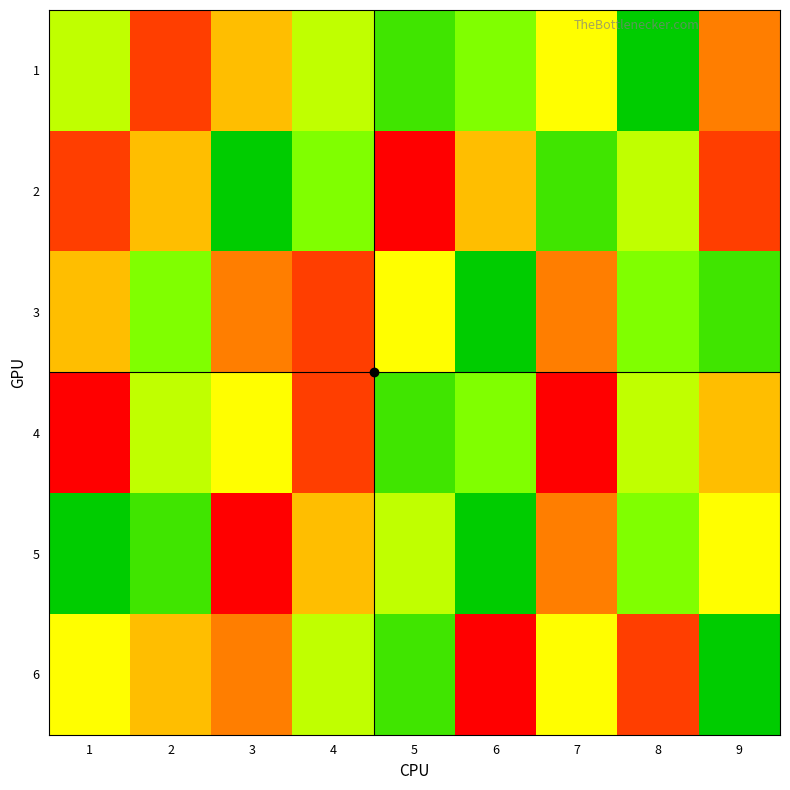

Rank the series by their maximum value, from lowest to highest.

1, 3, 2, 4, 5, 6